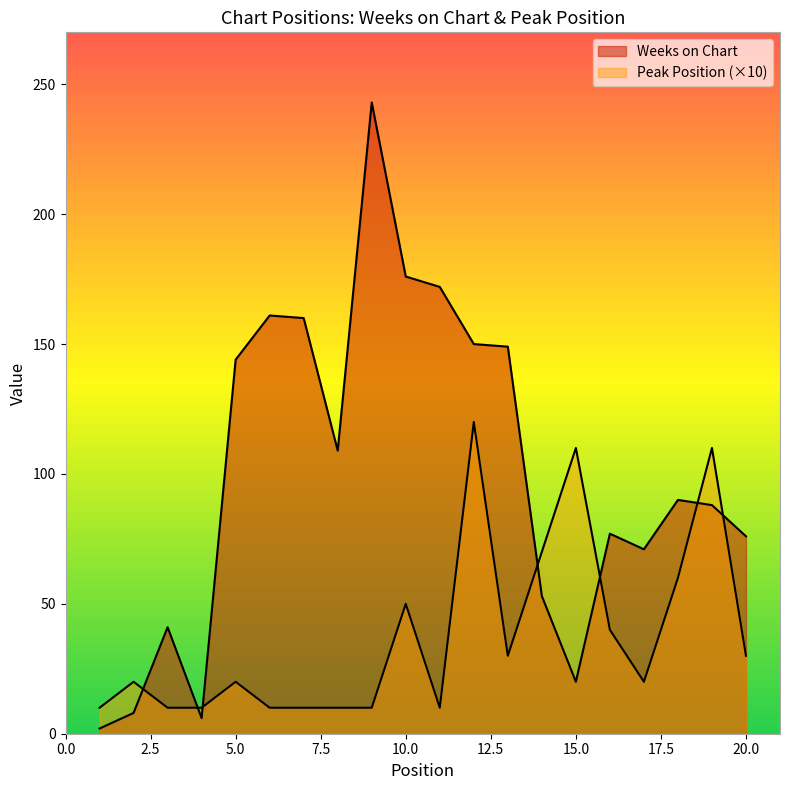

Is it true that Peak Position equals 34 at 18?

False